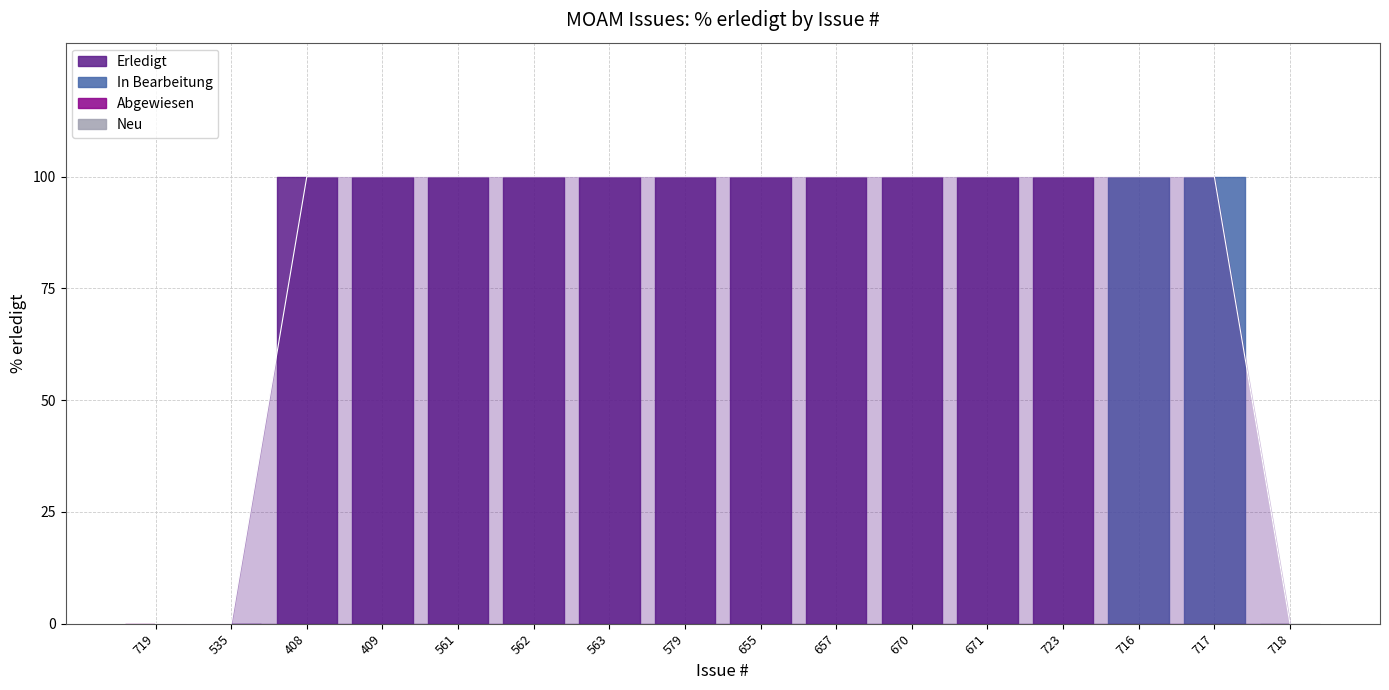

The value at 716 is 142. True or false?

False